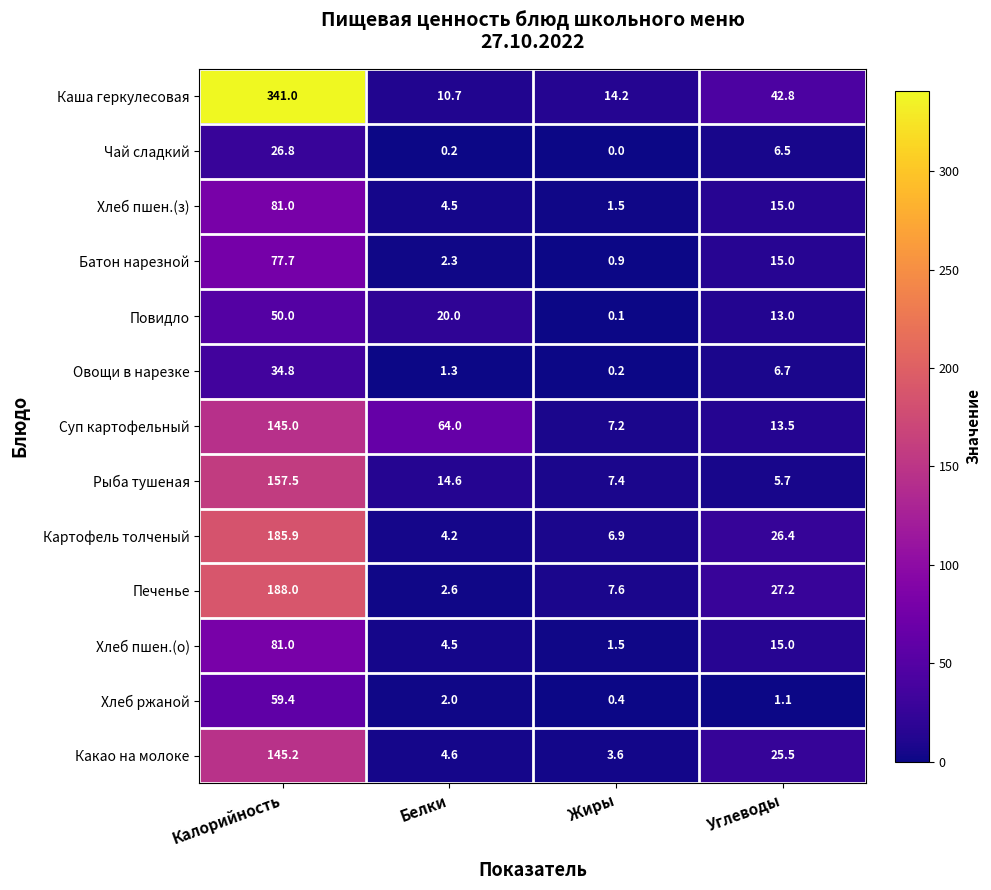

What is the difference between the second highest and minimum values in the Батон нарезной series?

14.1